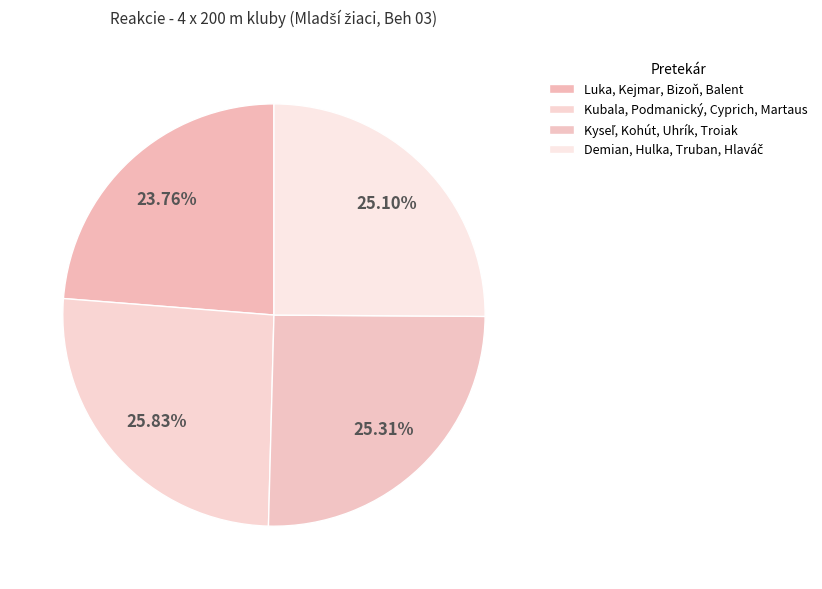

Does Luka, Kejmar, Bizoň, Balent represent more than half of the total?

No